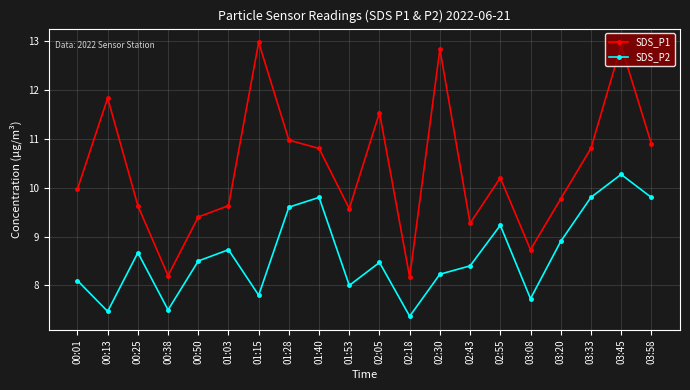

Does the chart display data point markers on the line(s)?

Yes